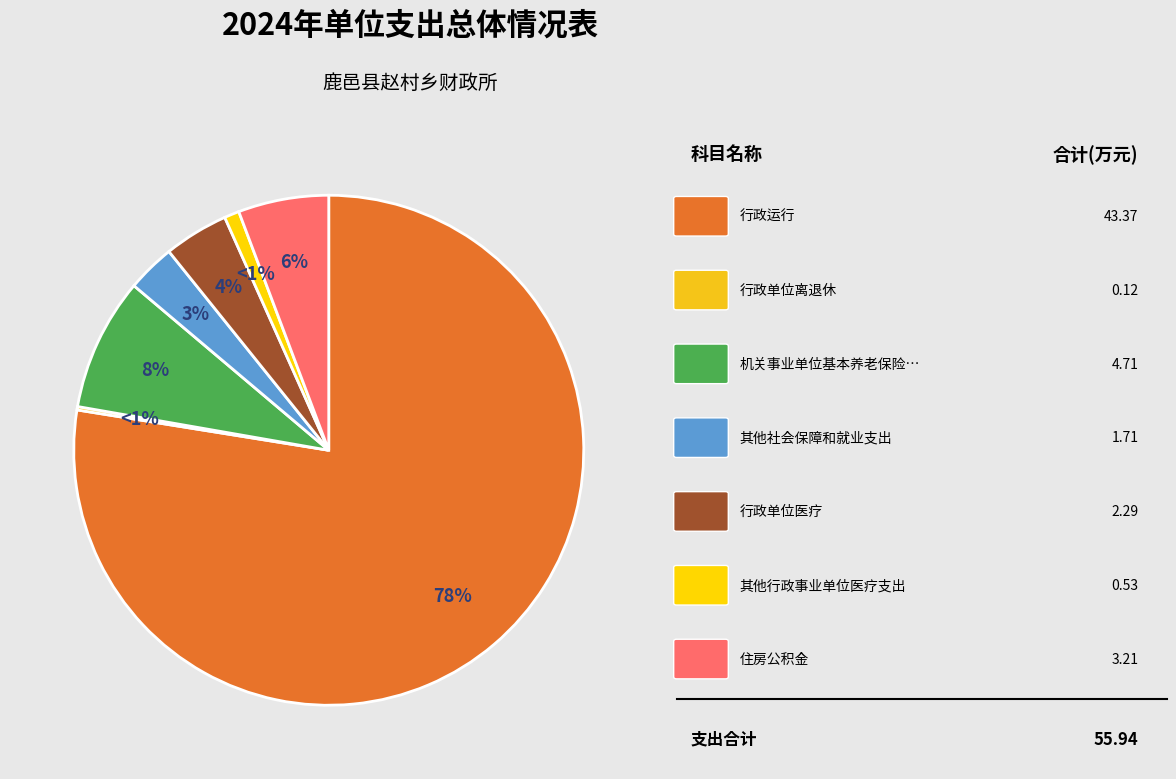

How many segments does this pie chart have?

7